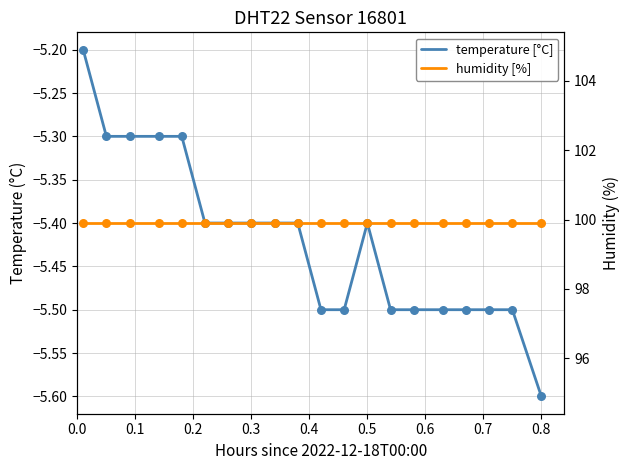

At how many categories does at least one series exceed 61?

20